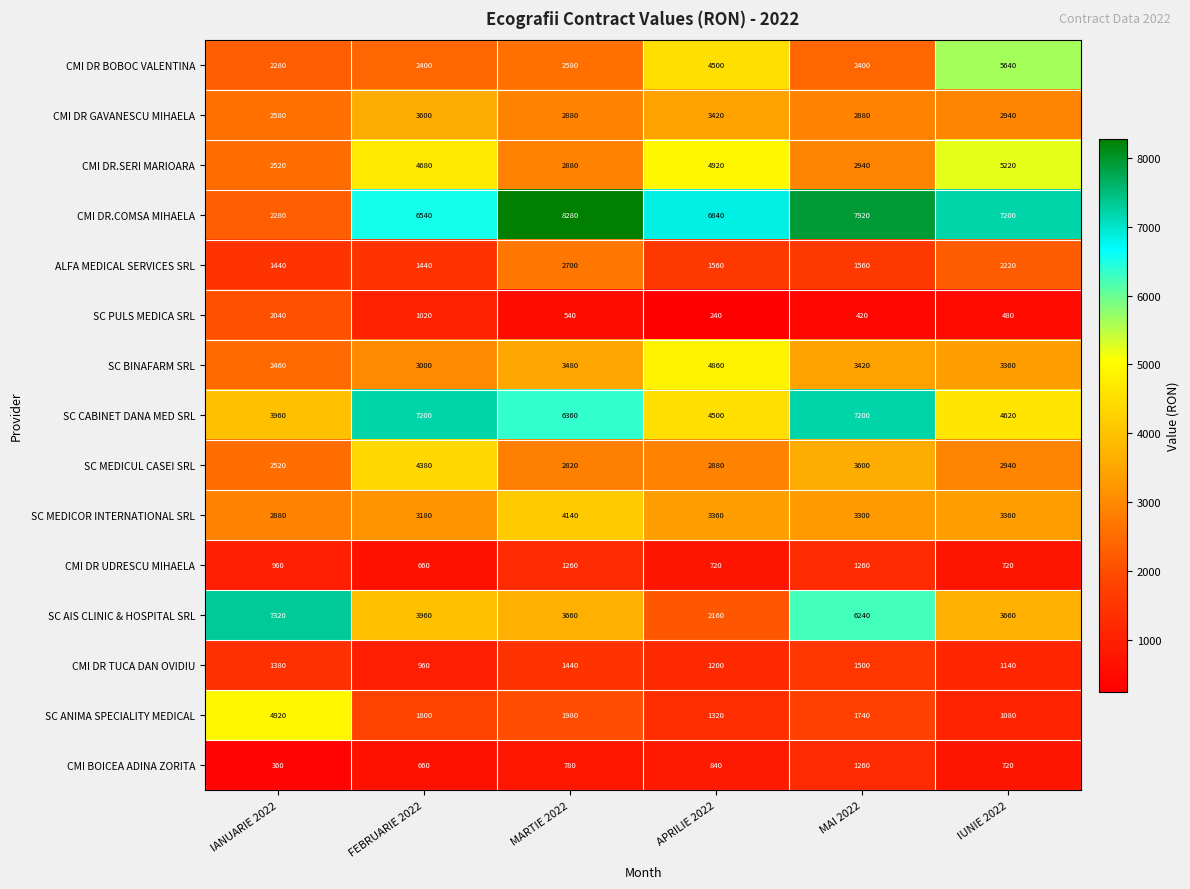

What is the approximate value of SC CABINET DANA MED SRL at APRILIE 2022?

4500